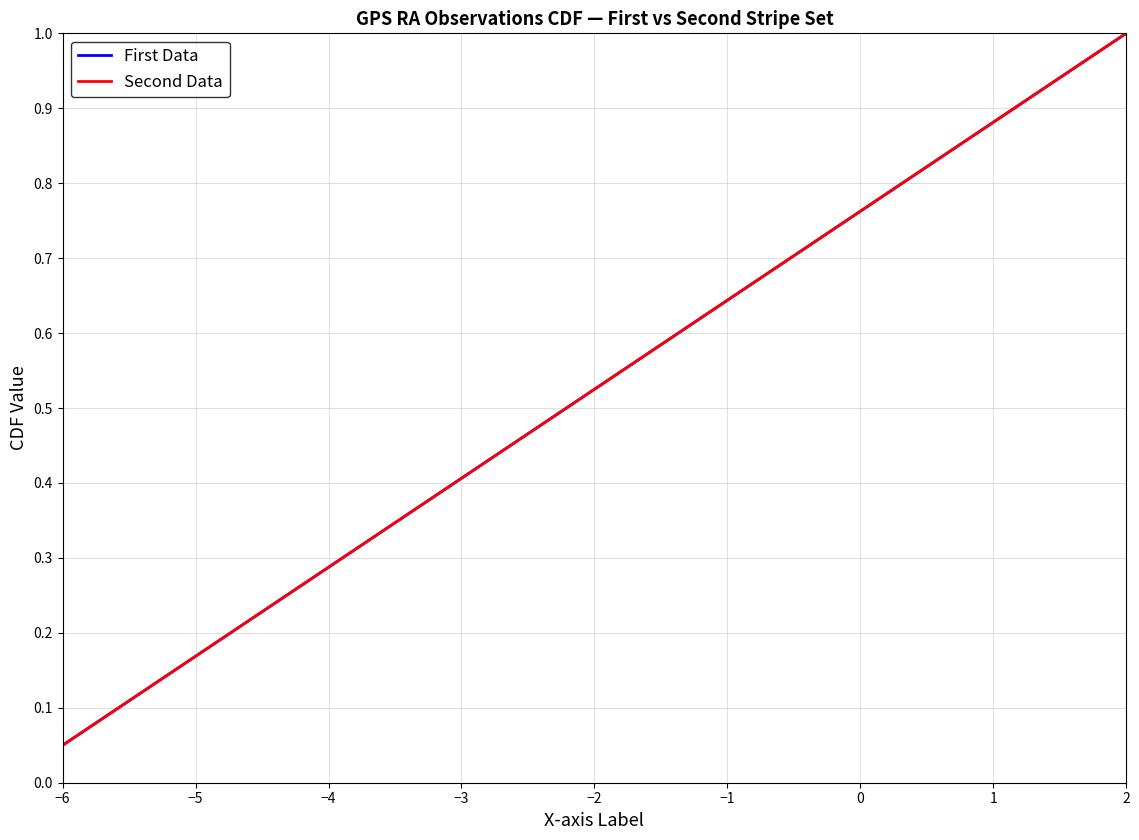

True or false: Second Data and First Data cross at least once.

False